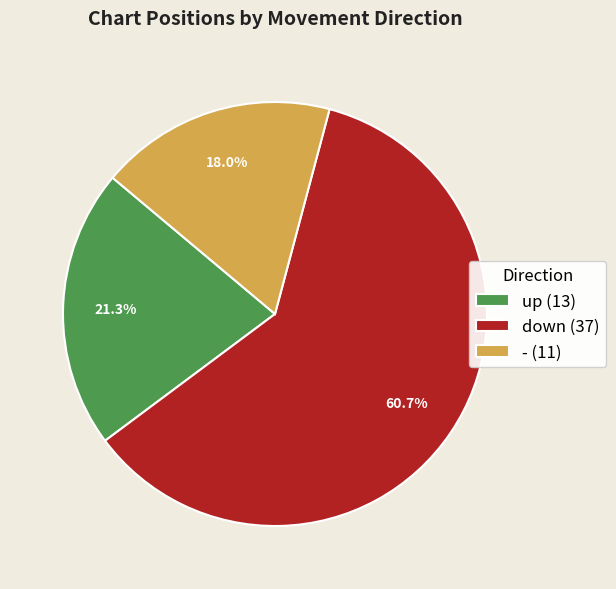

Rank the categories by value from highest to lowest.

down, up, -